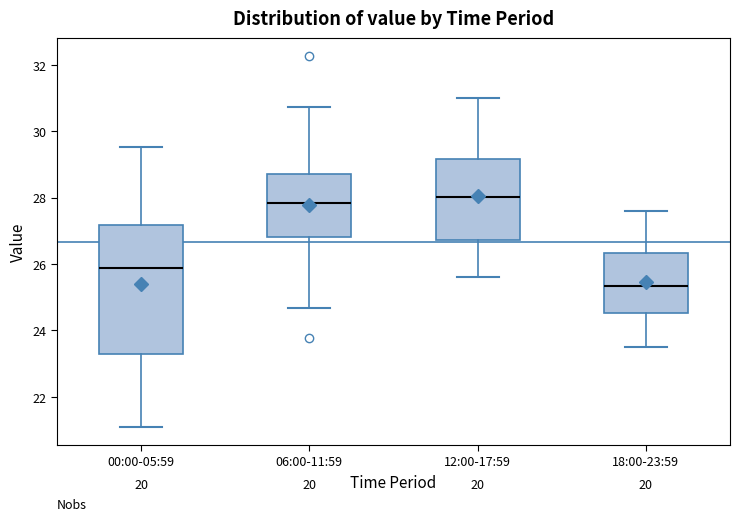

Reading left to right, transcribe this box plot: for each box, give where its median line is, the range the box spans, and where its two whiskers end, as read against the y-axis. The values are not printed on the chart, so give them approximately, as read against the axis.

00:00-05:59: median 25.8, box 23.2 to 27.2, whiskers 21.2 to 29.6
06:00-11:59: median 27.8, box 26.8 to 28.8, whiskers 24.6 to 30.8
12:00-17:59: median 28.0, box 26.8 to 29.2, whiskers 25.6 to 31.0
18:00-23:59: median 25.4, box 24.6 to 26.4, whiskers 23.6 to 27.6